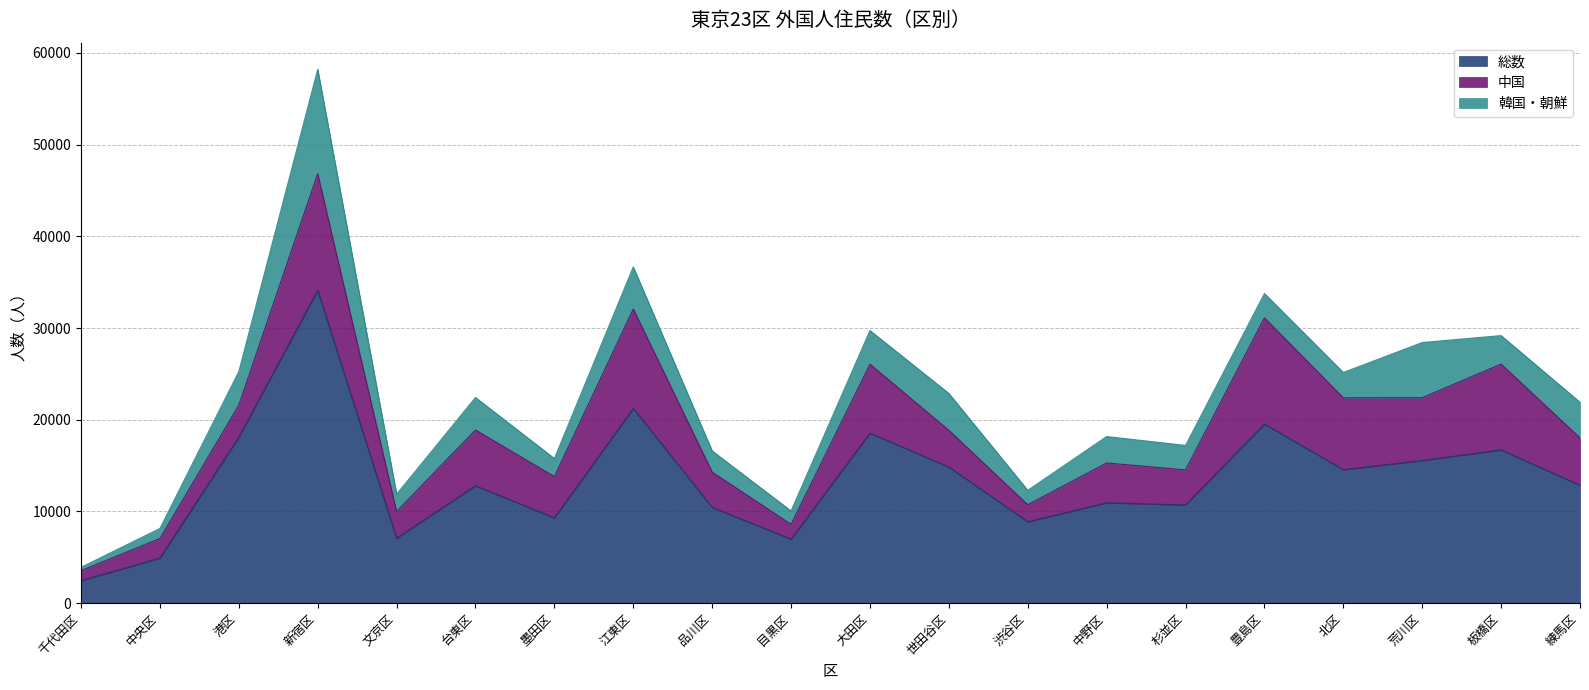

What is the sum of all 韓国・朝鮮 values?

65521